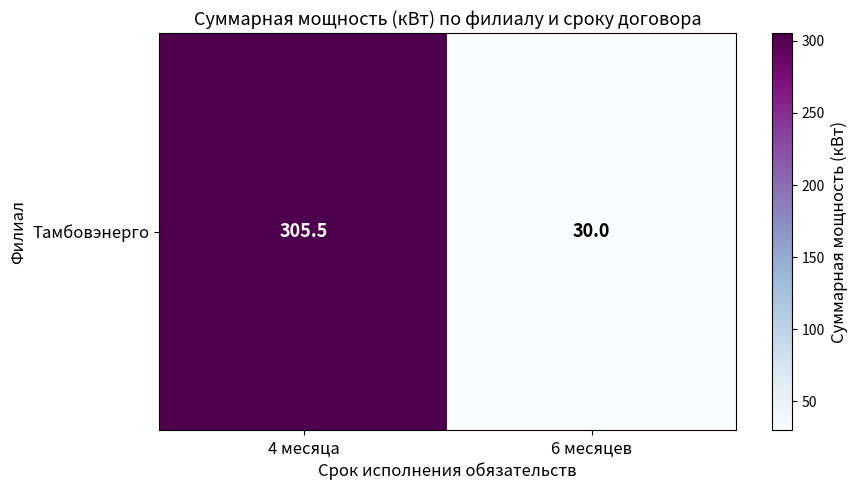

True or false: the data shows 103.9 at 4 месяца.

False